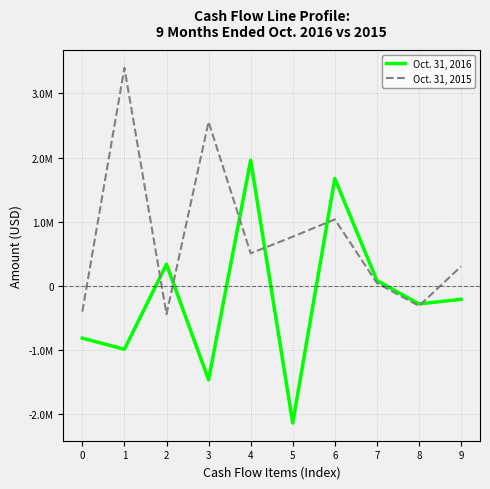

What is the maximum value shown in the chart?

3396563